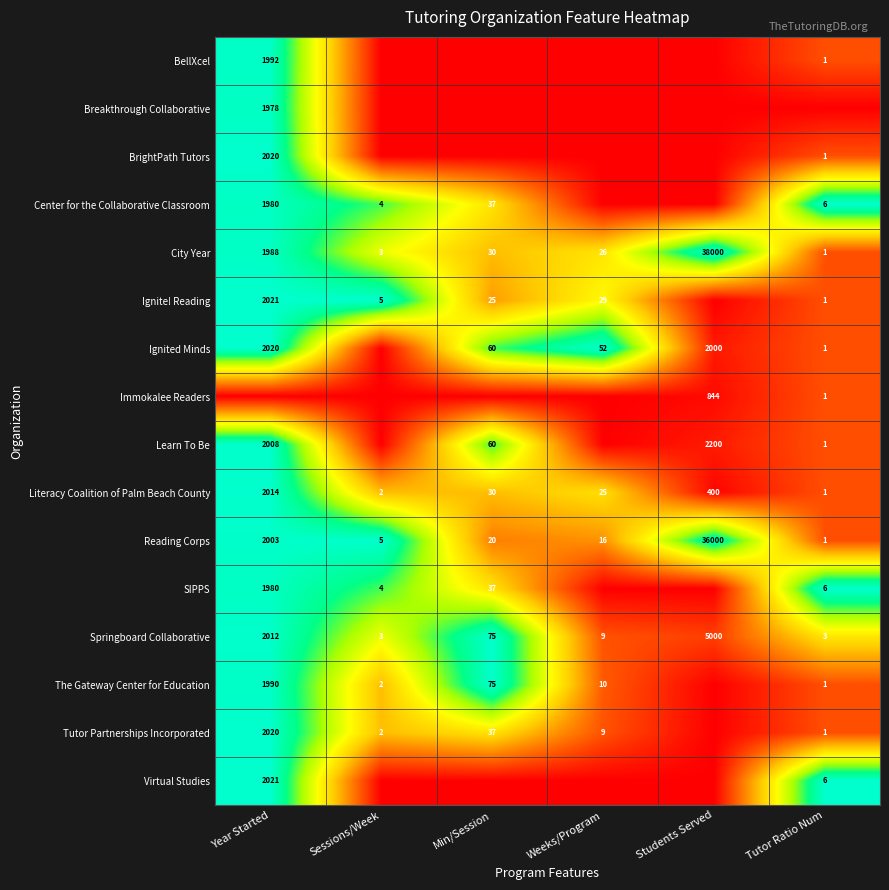

How many values in the Literacy Coalition of Palm Beach County series are below 30?

3